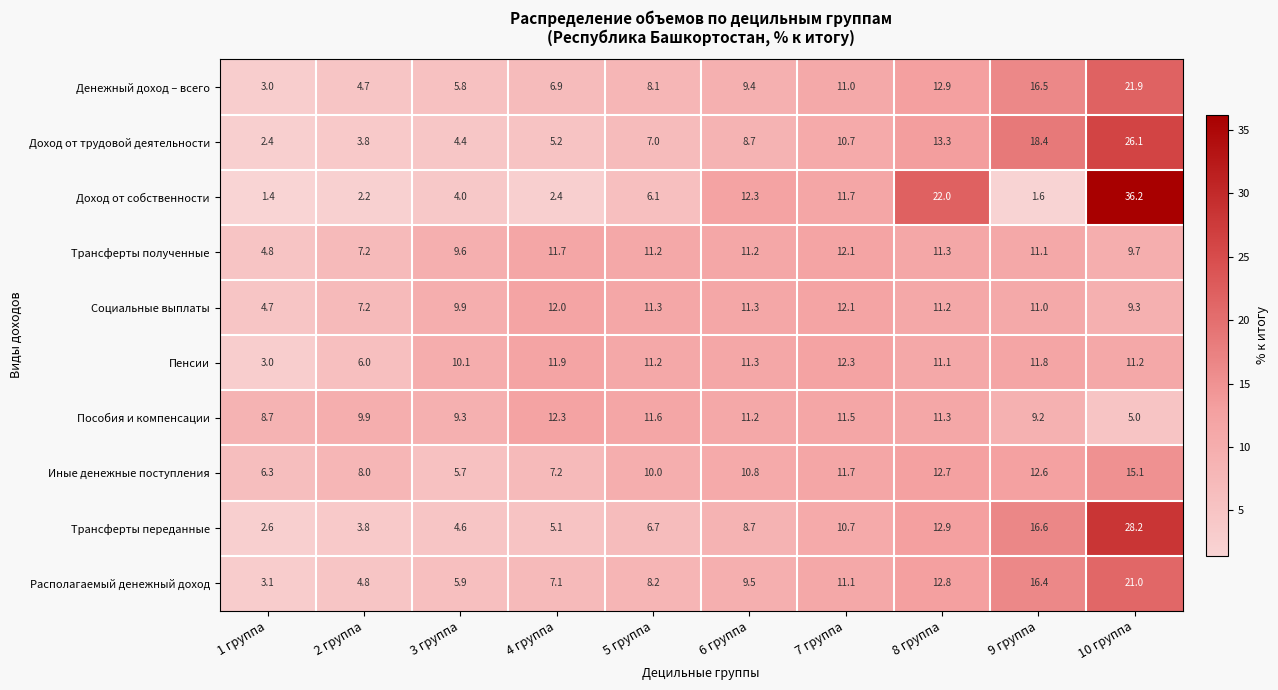

What is the difference between the second highest and second lowest values in the Пенсии series?

5.9